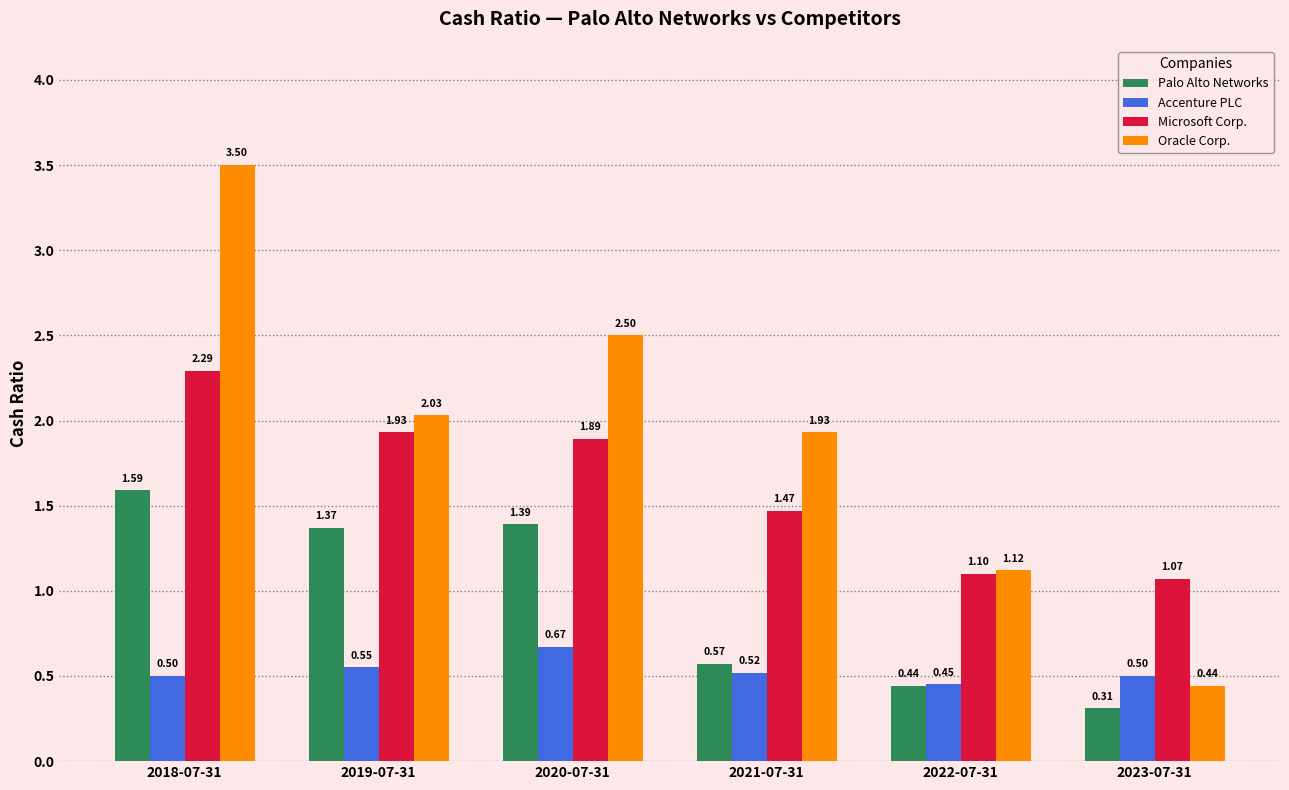

The value of Accenture PLC at 2019-07-31 is 1.0. True or false?

False